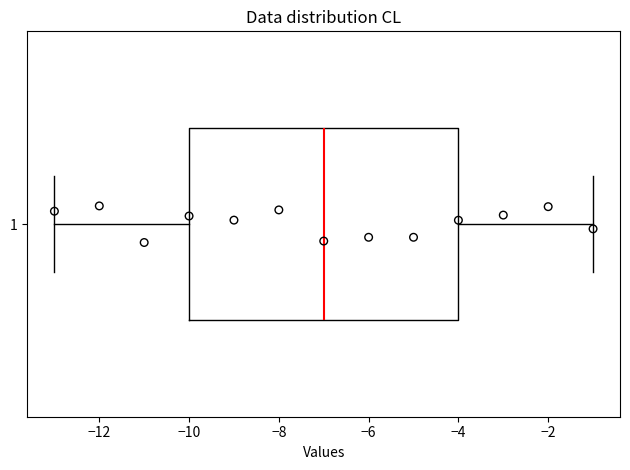

Read this box plot against the x-axis: the position of the median line, the range covered by the box, and the ends of both whiskers. The values are not printed on the chart, so give them approximately, as read against the axis.

median -7, box -10 to -4, whiskers -13 to -1